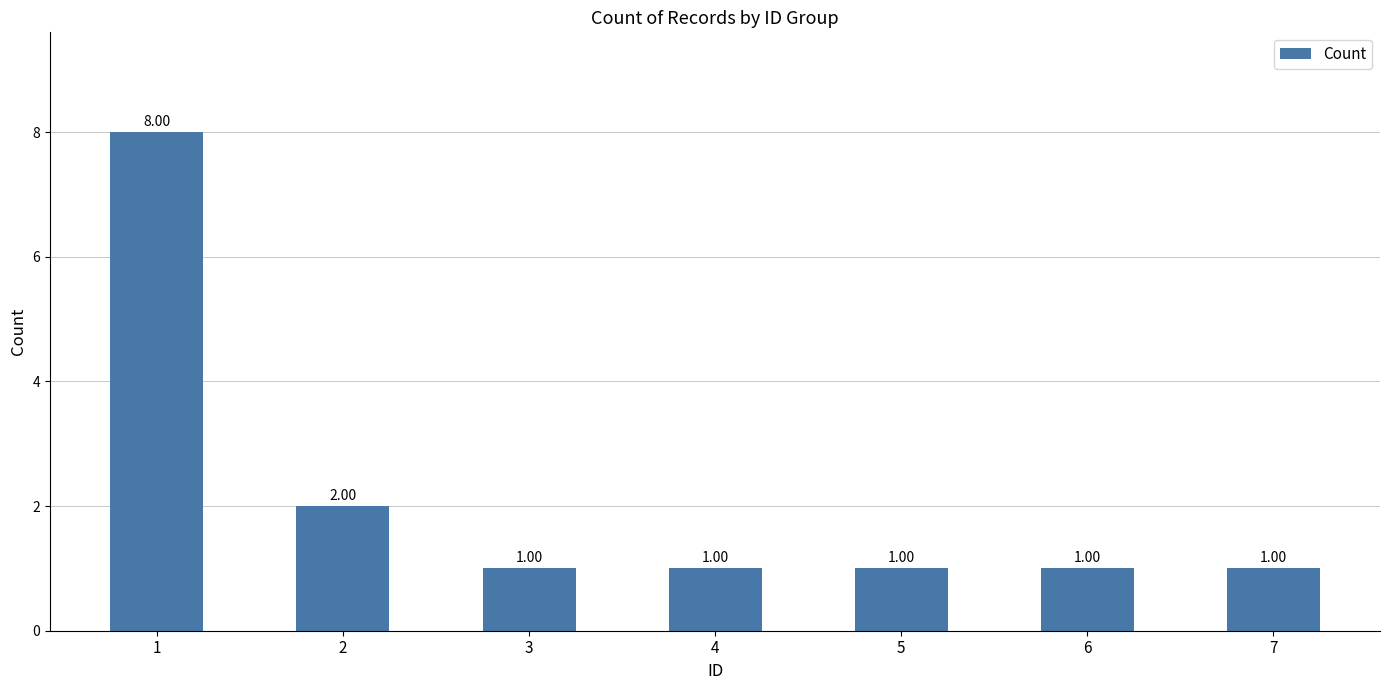

What is the sum of all values?

15